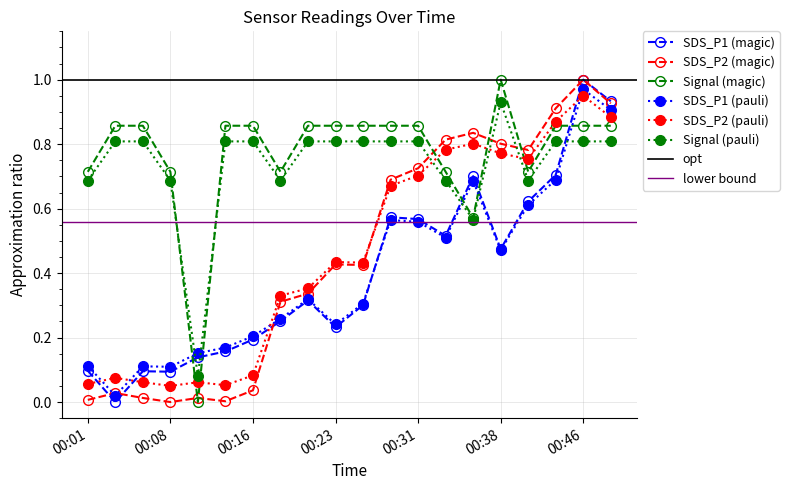

At which category does the chart reach its peak across all series?

00:46